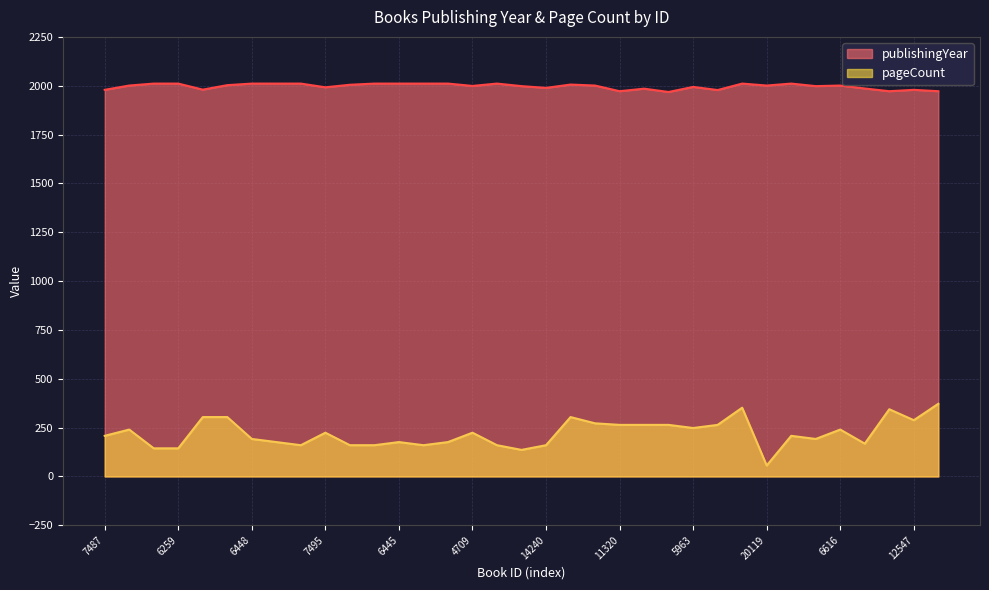

Is the value of pageCount at 2503 greater than the value of publishingYear at 8690?

No